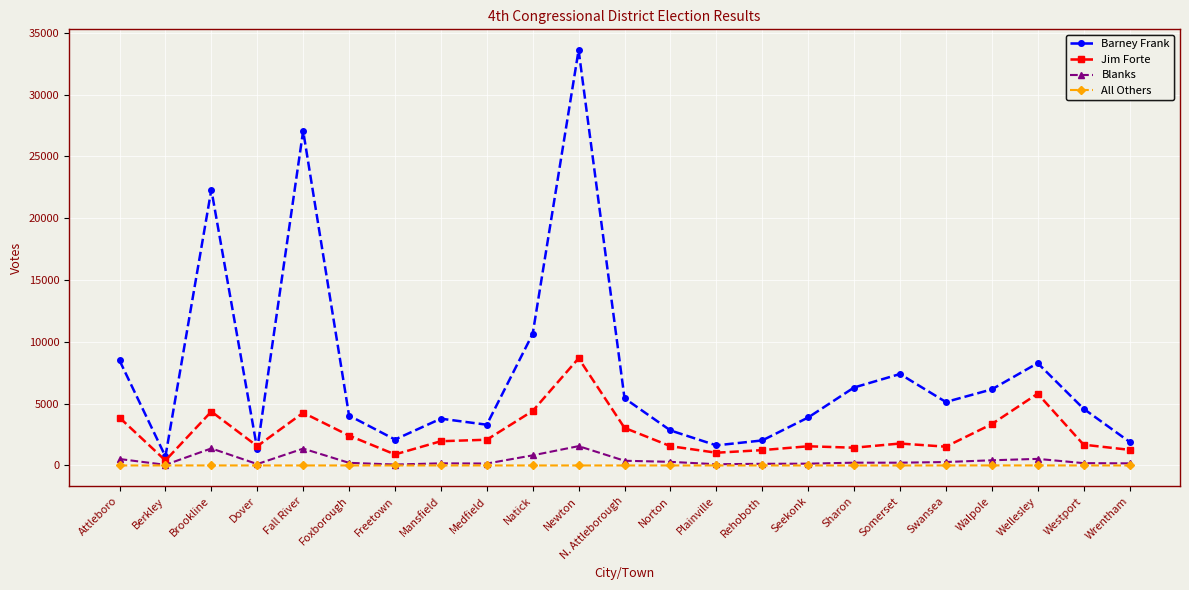

How many times do Barney Frank and Jim Forte cross each other?

2